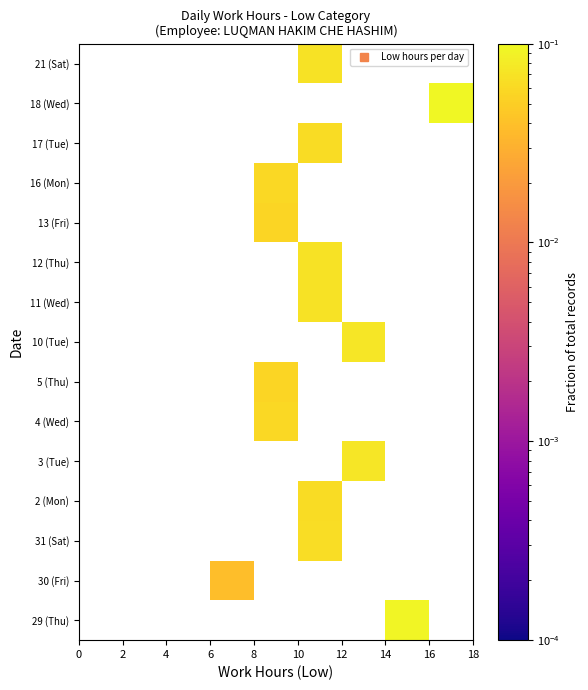

How many positive values does the 31 (Sat) series have?

1